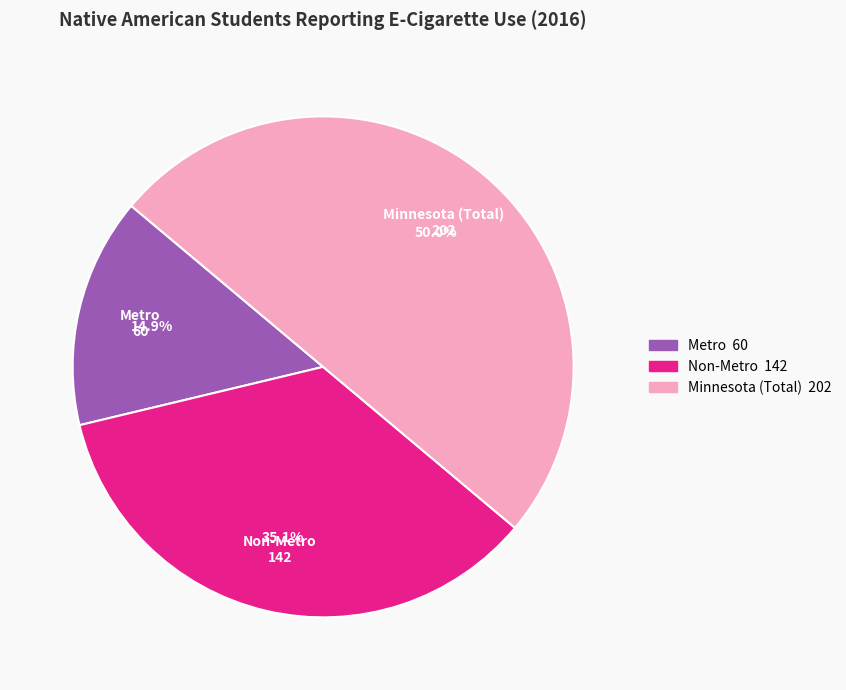

To the nearest percent, what percentage of the pie is Metro?

15%